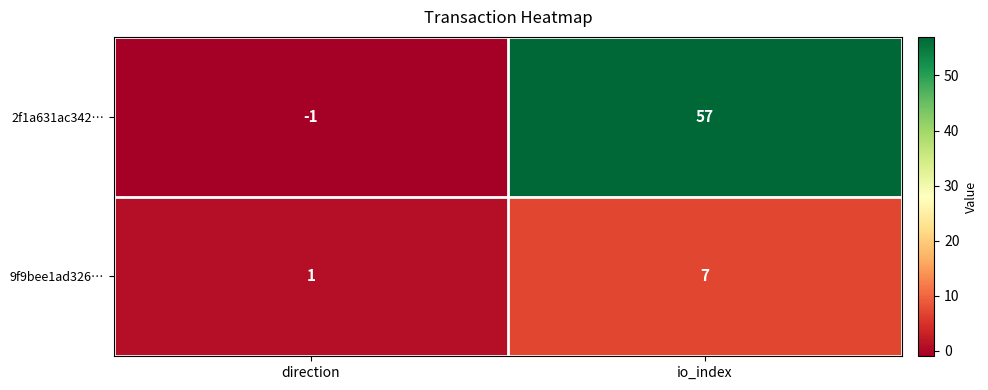

Where is 2f1a631ac342… nearest to the value 28?

direction